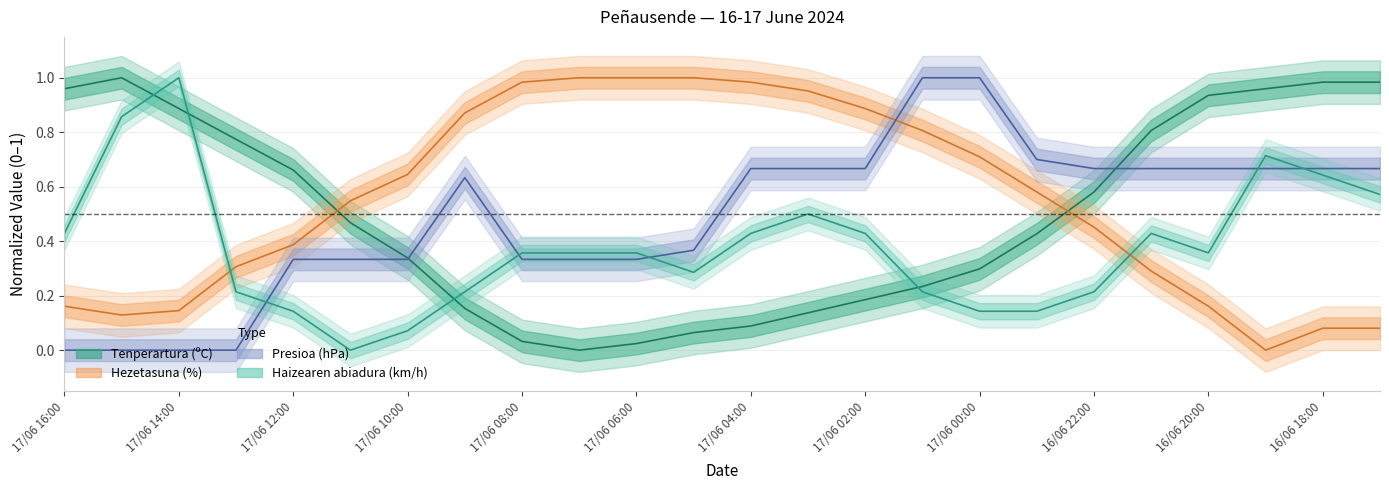

At 17/06 04:00, list the series in order from smallest to largest.

Tenperartura (ºC), Haizearen abiadura (km/h), Presioa (hPa), Hezetasuna (%)